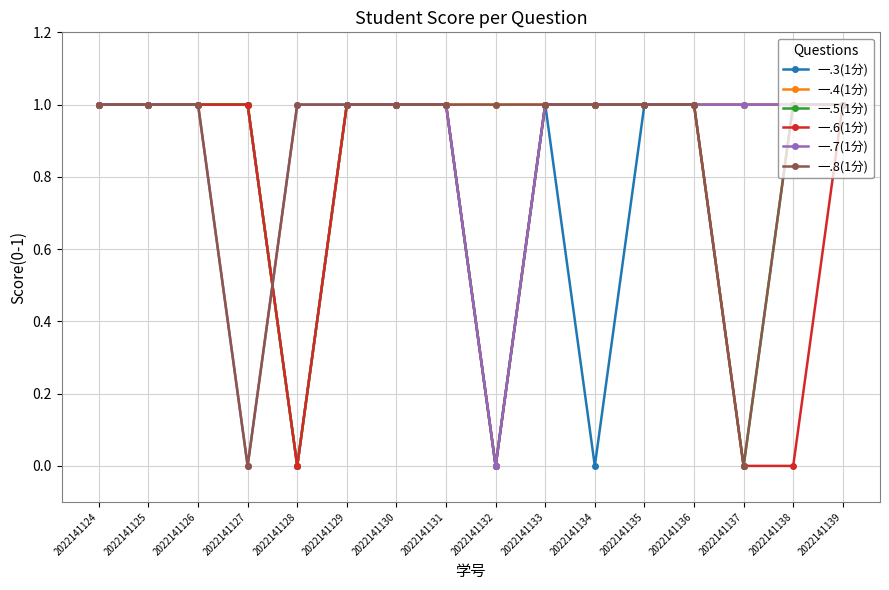

Does the chart display data point markers on the line(s)?

Yes